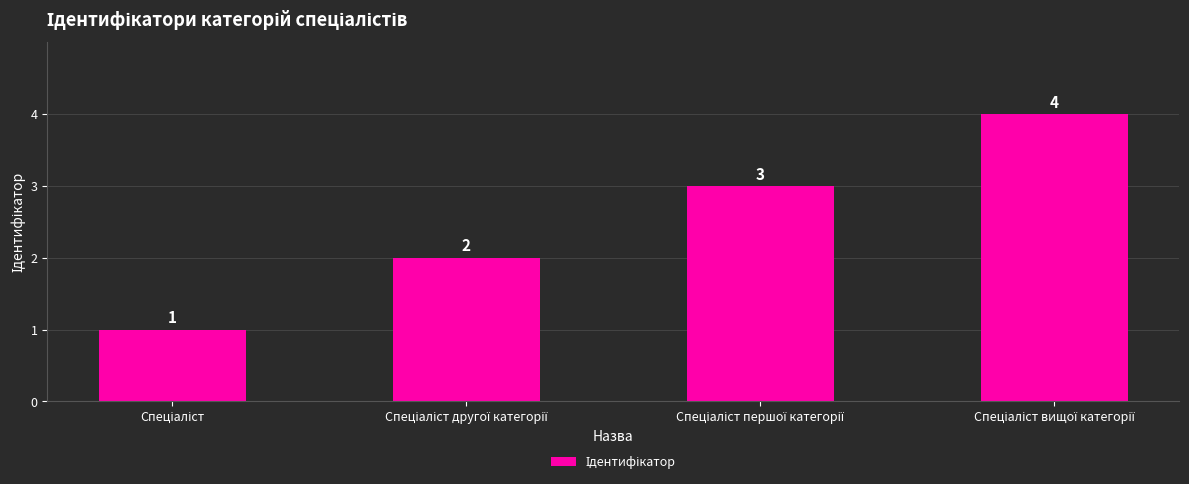

What is the value of the 4th bar from the left?

4